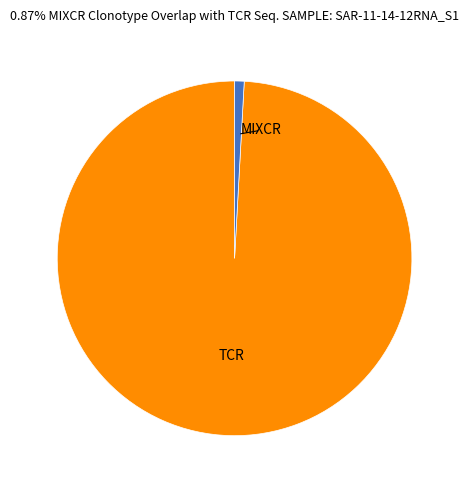

Do MIXCR and TCR together represent more than half of the pie?

Yes